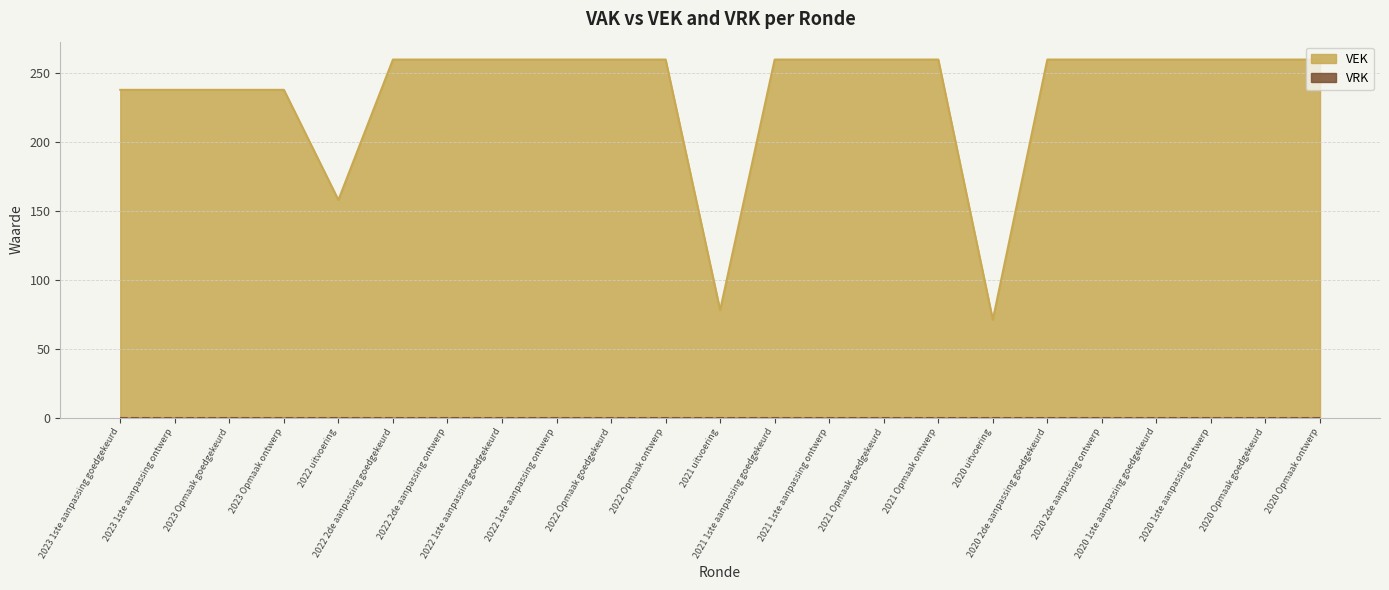

What is the approximate value at 2020 1ste aanpassing ontwerp?

260